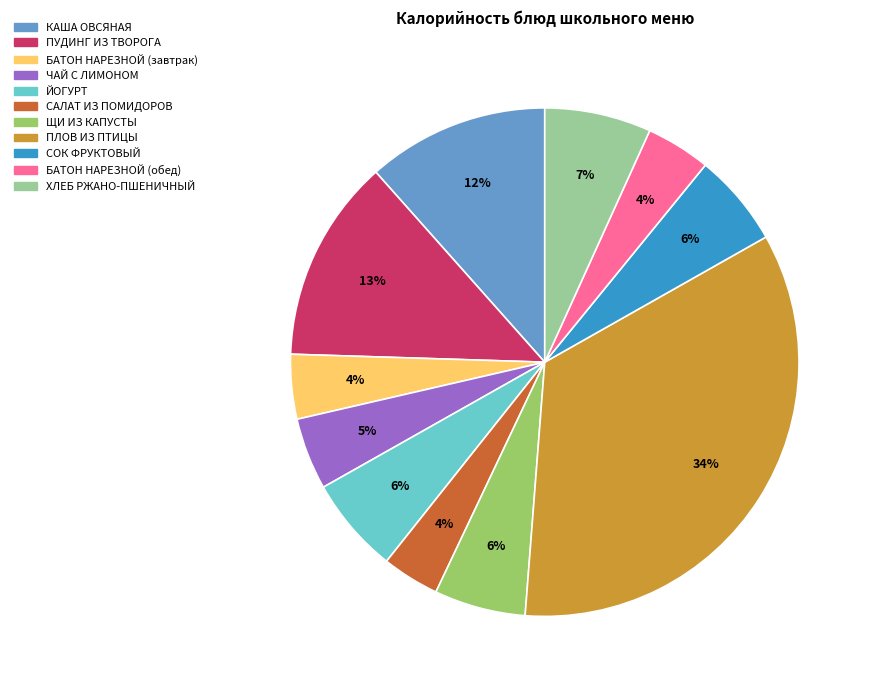

Count the number of slices in the pie.

11